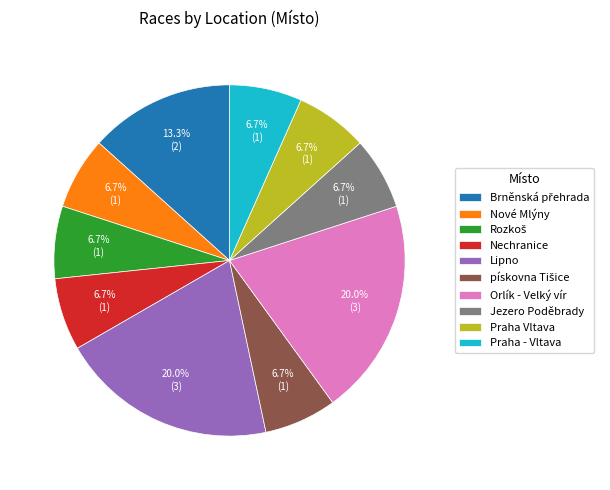

Combined, do Jezero Poděbrady and Praha - Vltava account for over 50%?

No